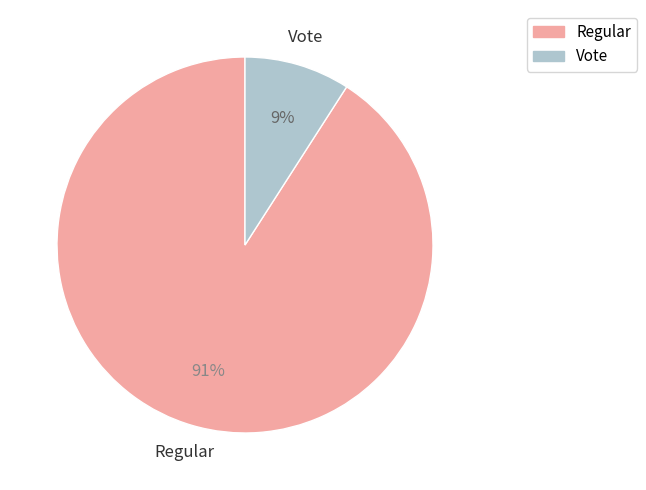

True or false: Regular accounts for 99% of the total.

False